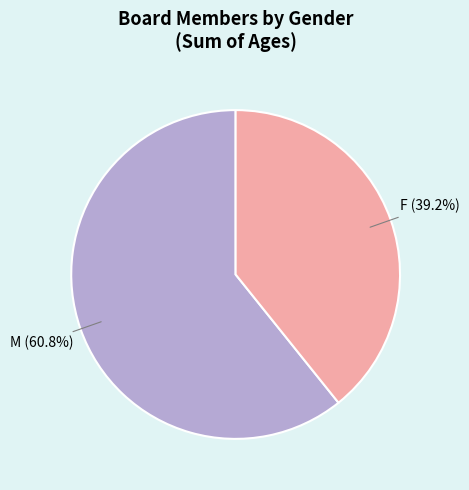

To the nearest percent, what portion does M represent?

61%